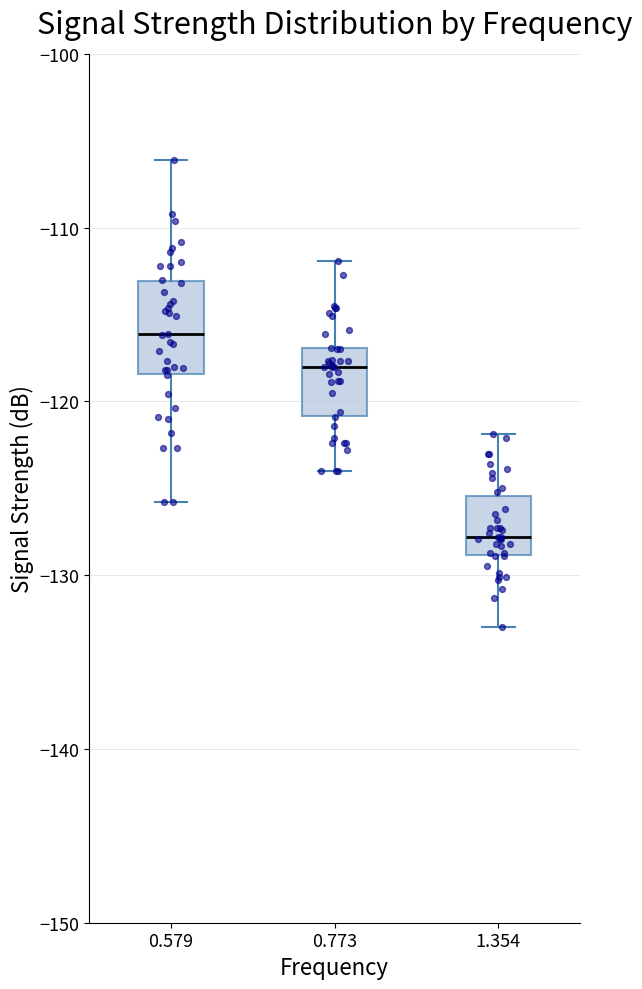

Reading left to right, read every box against the y-axis: the position of its median line, the range the box covers, and the ends of its whiskers. The values are not printed on the chart, so give them approximately, as read against the axis.

0.579: median -116, box -118 to -113, whiskers -126 to -106
0.773: median -118, box -121 to -117, whiskers -124 to -112
1.354: median -128, box -129 to -125, whiskers -133 to -122